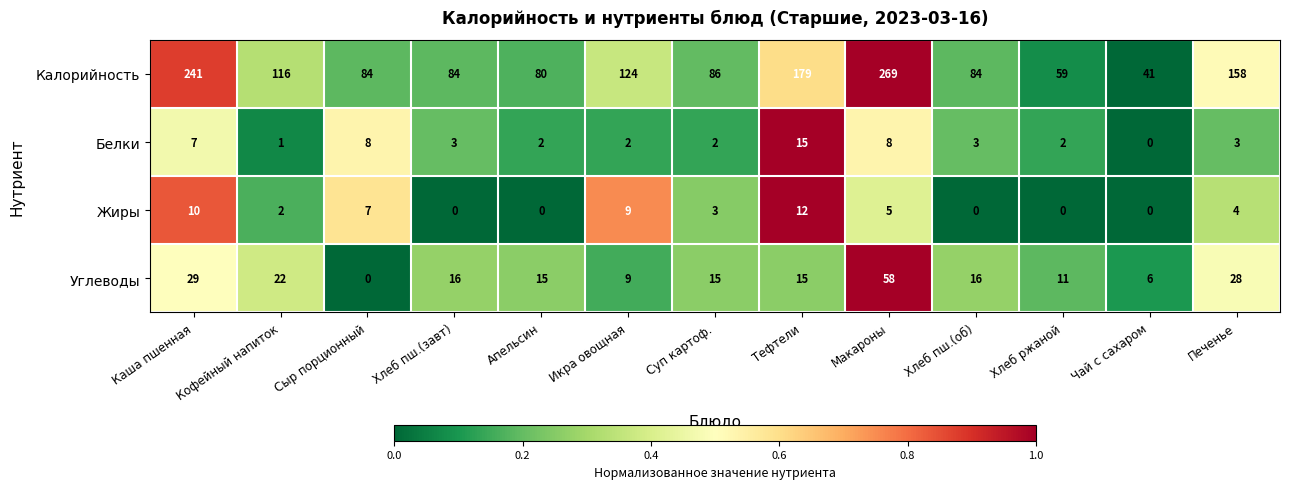

Rank the series by their maximum value, from highest to lowest.

Калорийность, Углеводы, Белки, Жиры